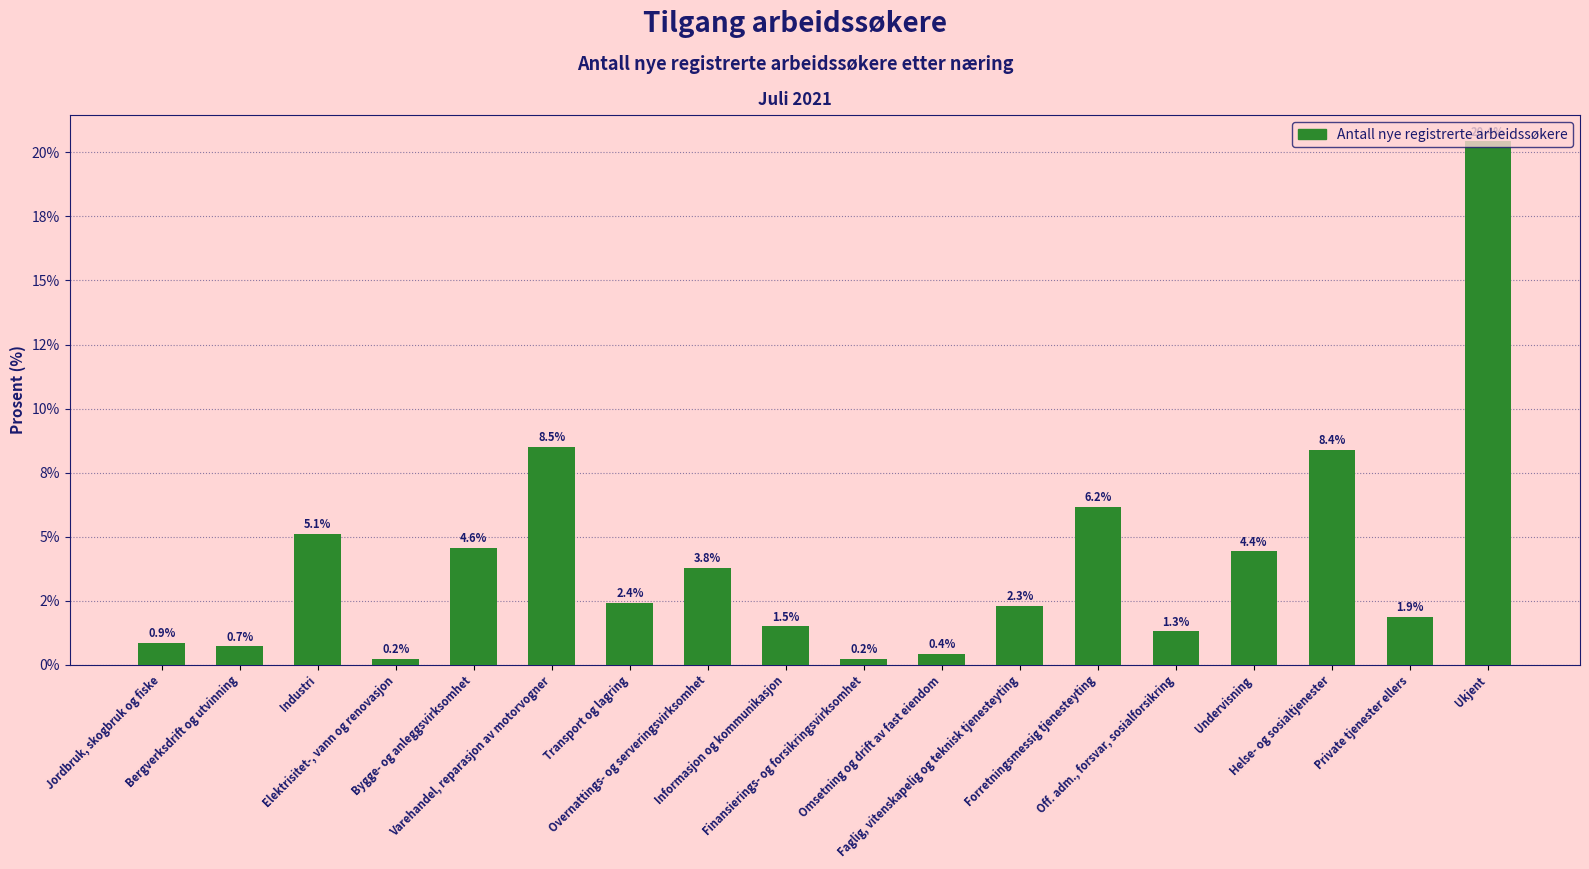

Which has a higher value, Forretningsmessig tjenesteyting or Jordbruk, skogbruk og fiske?

Forretningsmessig tjenesteyting